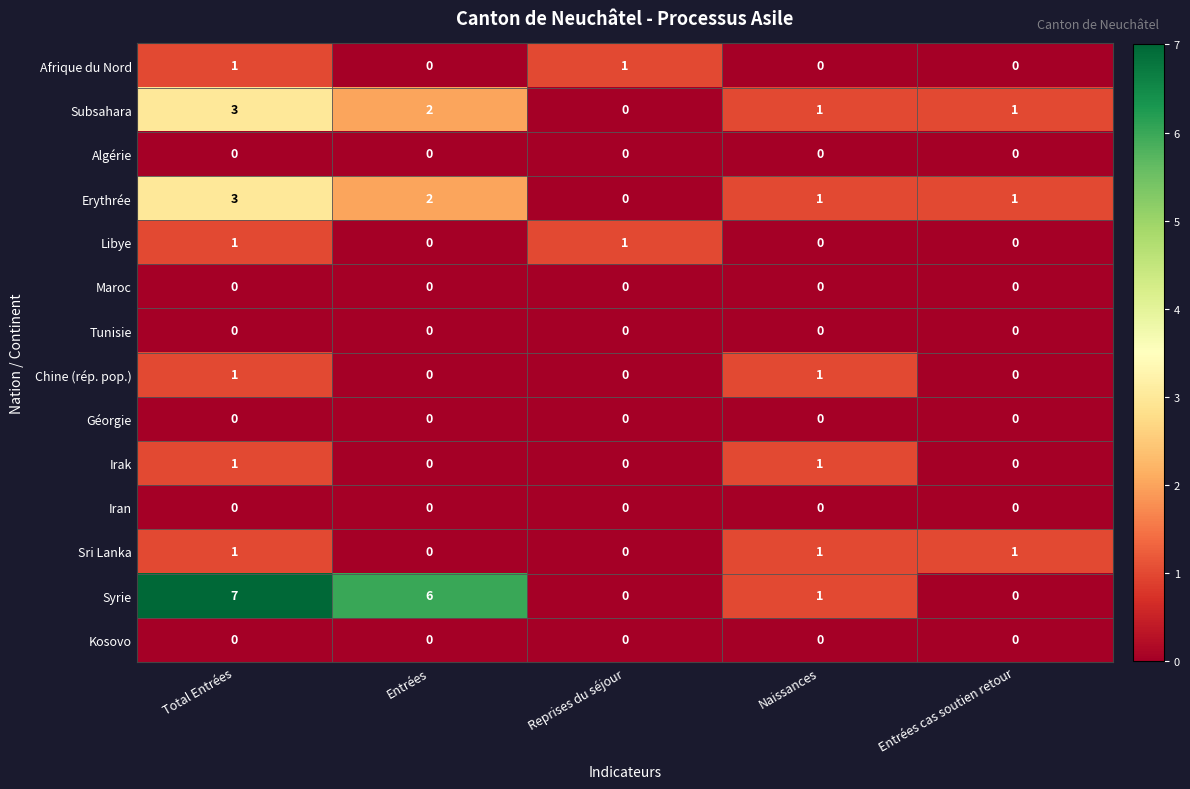

Is the value of Iran at Total Entrées greater than the value of Syrie at Entrées?

No